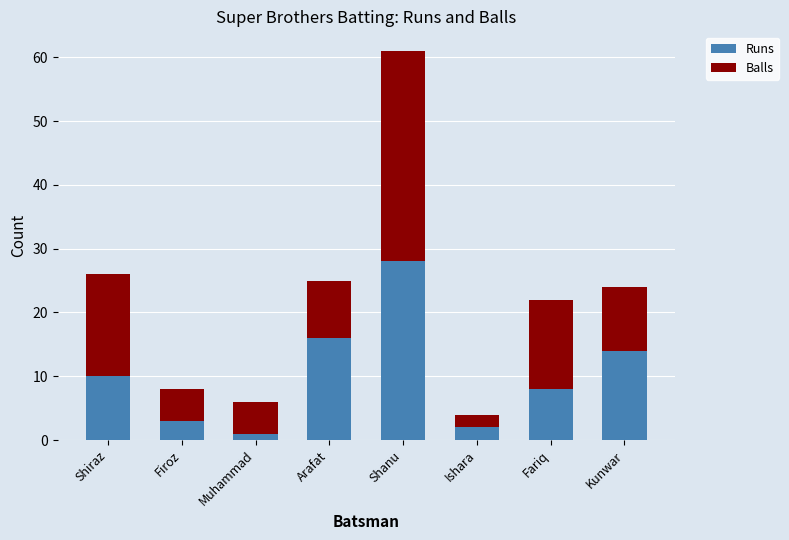

What is the sum of the Runs values at Shanu and Arafat?

44